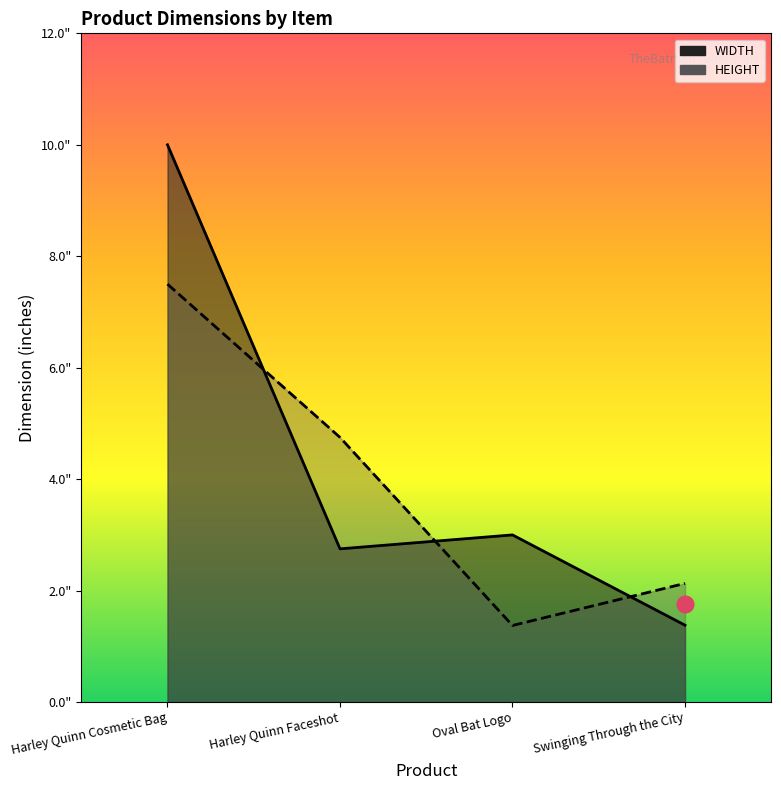

Between Harley Quinn Faceshot and Harley Quinn Cosmetic Bag, which is larger?

Harley Quinn Cosmetic Bag